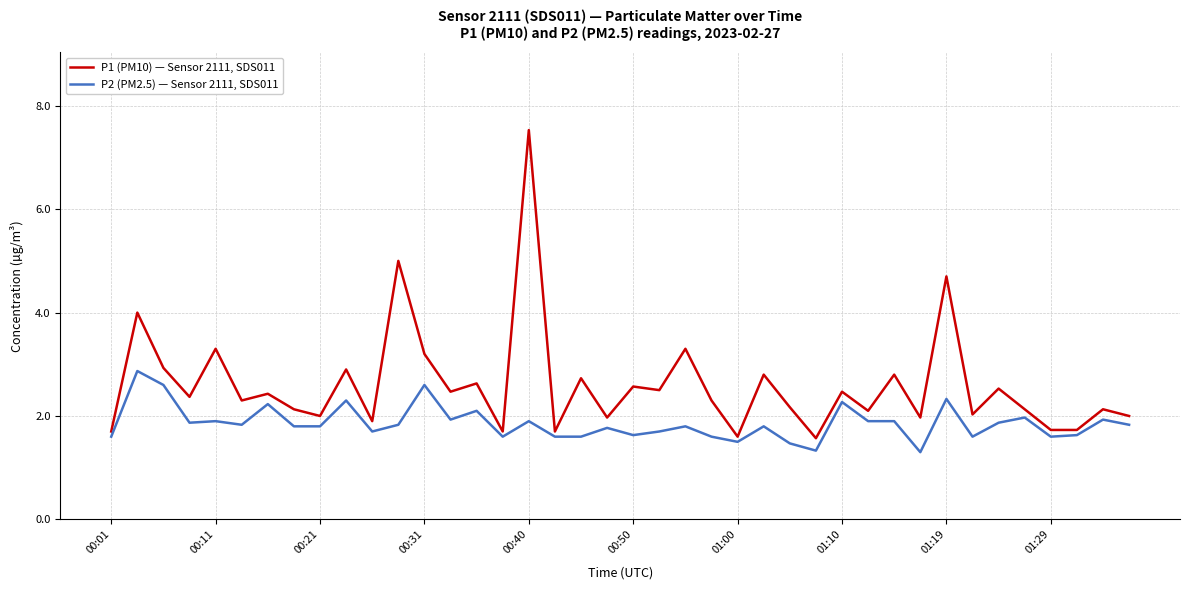

Which series has the widest spread of values?

P1 (PM10) — Sensor 2111, SDS011